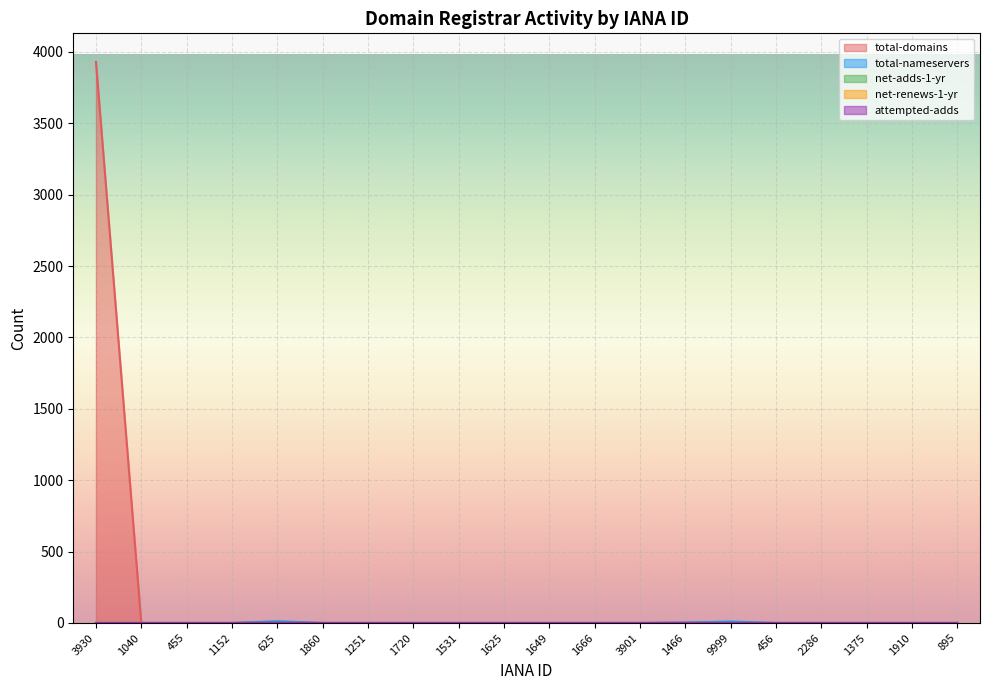

The total-domains series shows 3 at 1466. True or false?

False